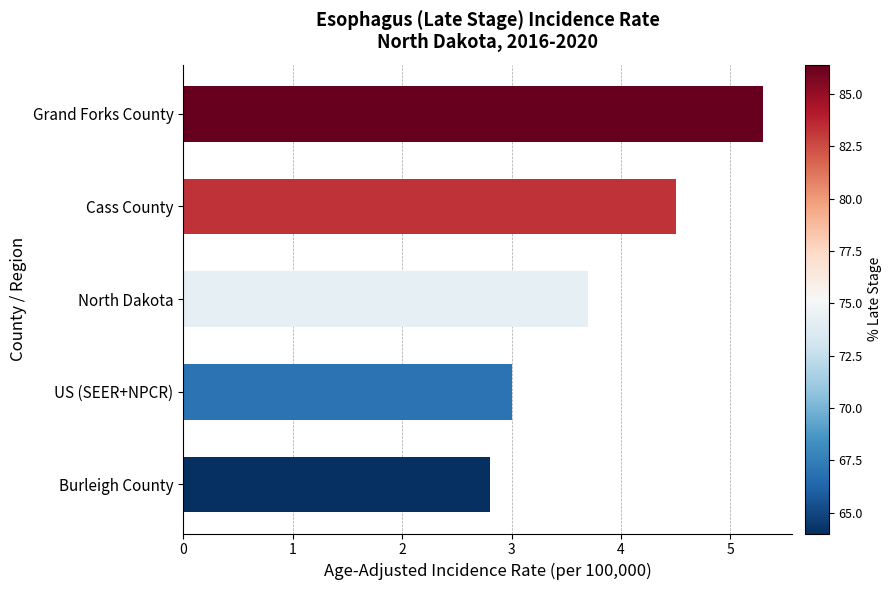

Which label corresponds to the smallest value in the chart?

Burleigh County